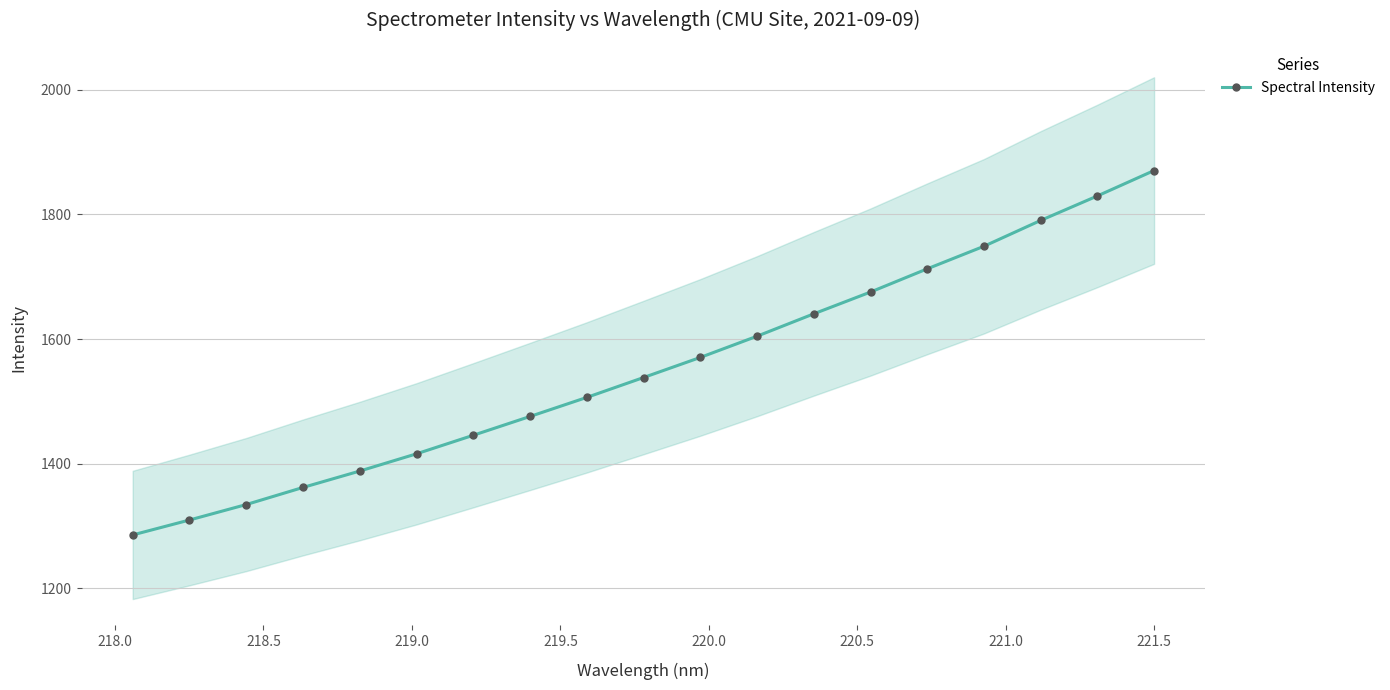

What is the maximum value for Spectral Intensity?

1870.3